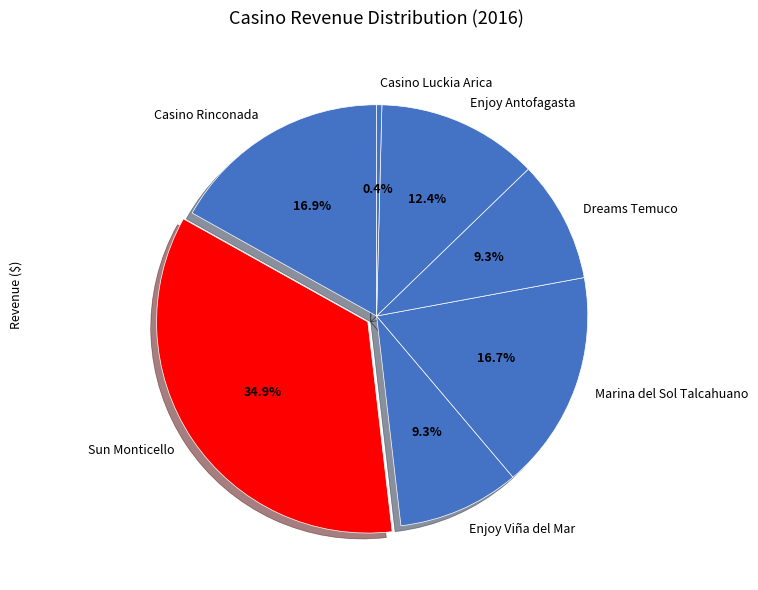

Does Sun Monticello represent more than half of the total?

No